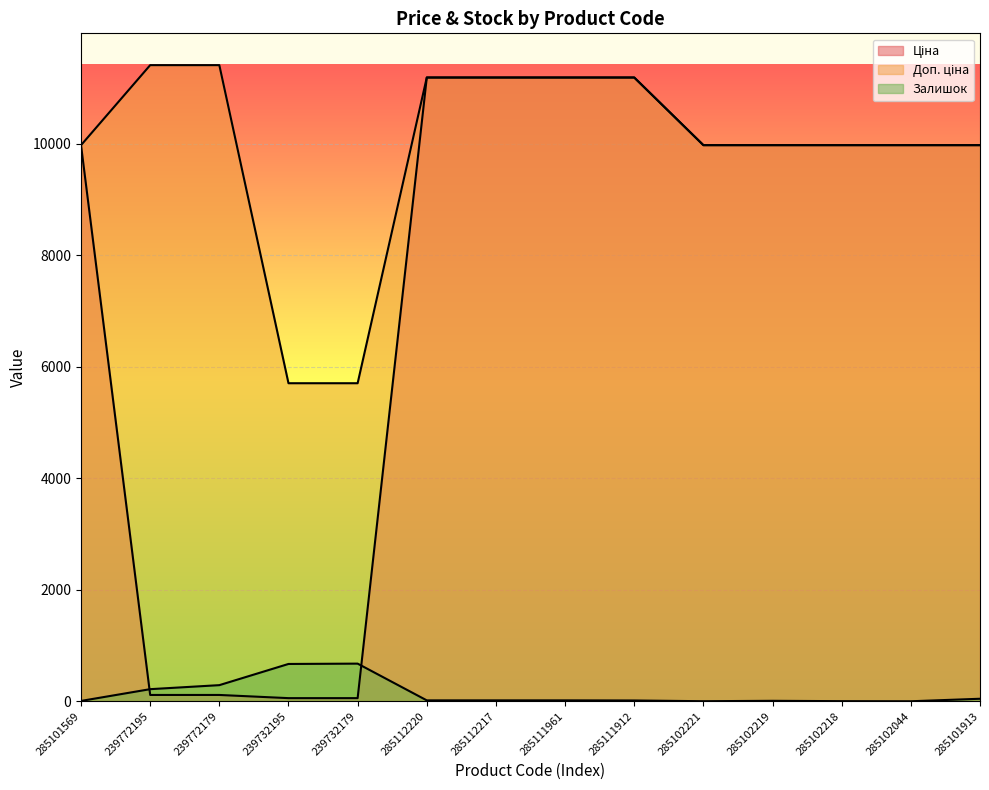

Where is the first local minimum for Залишок?

285102221